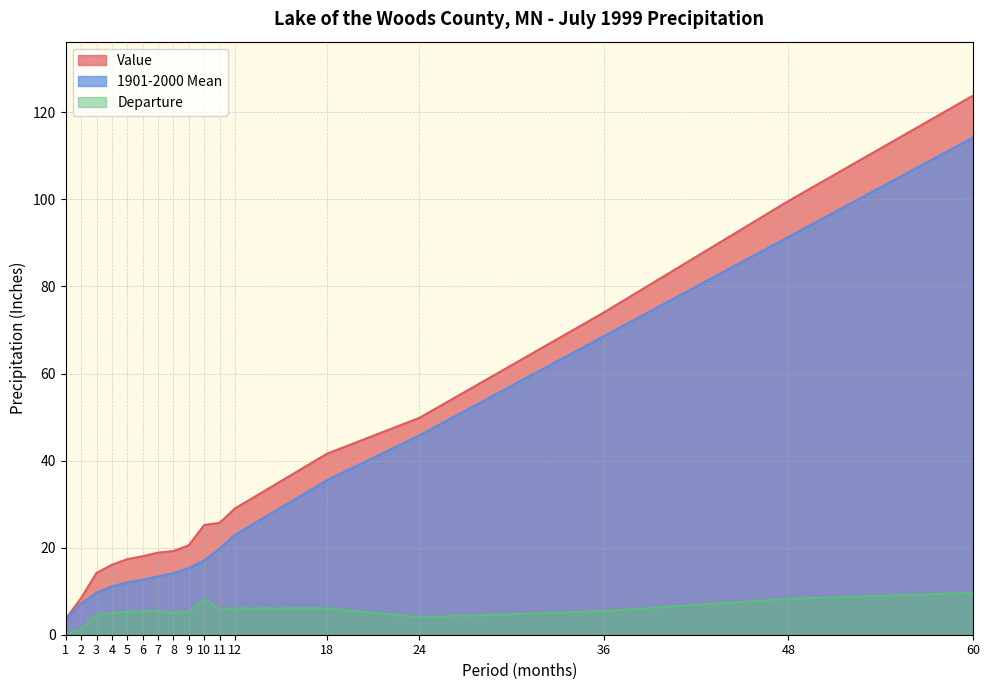

True or false: Value and Departure cross at least once.

False